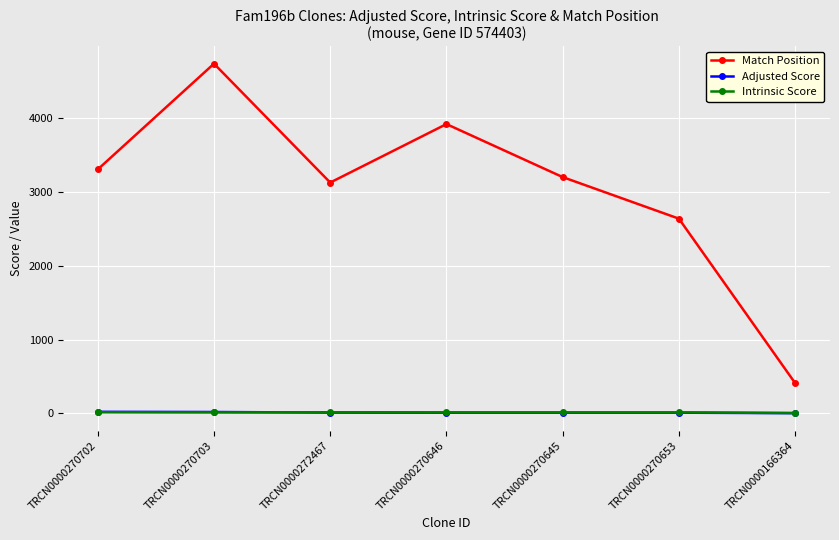

What is the smallest value displayed?

2.5